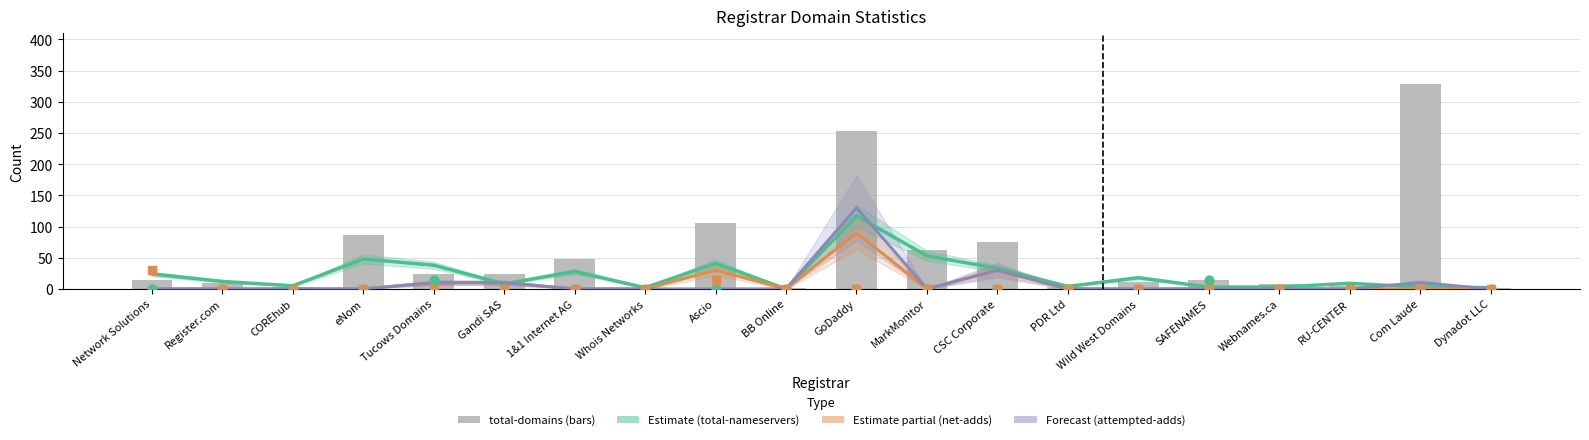

Which series reaches the minimum Y coordinate?

total-nameservers